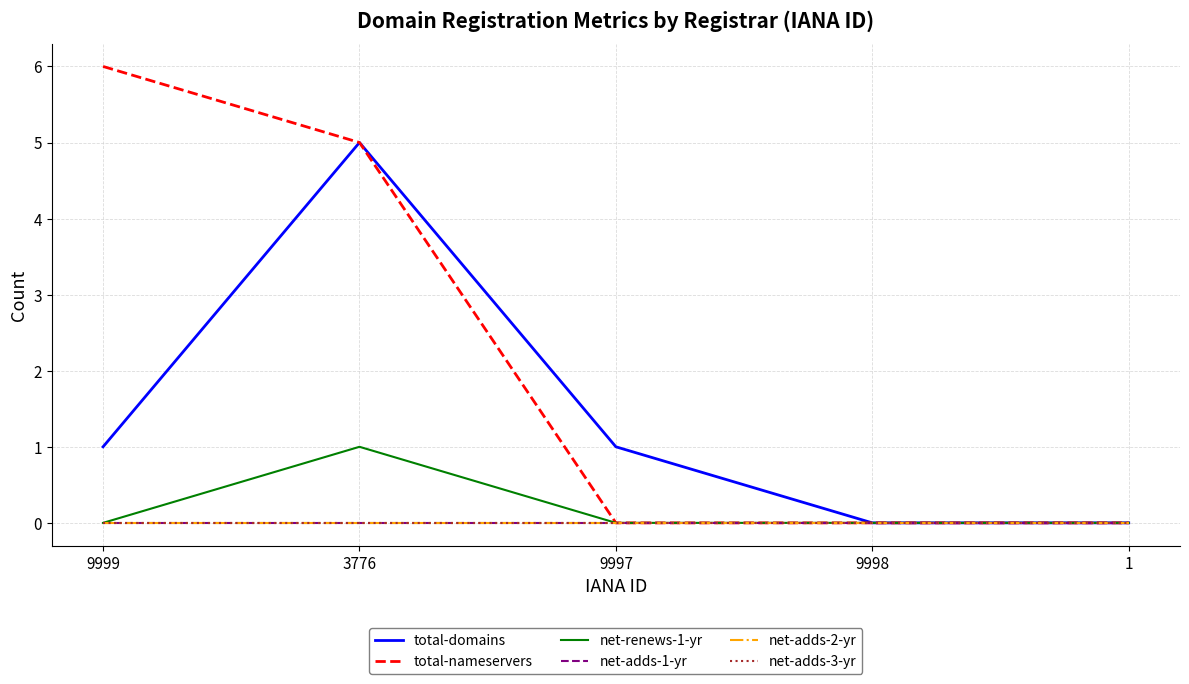

Where is net-renews-1-yr nearest to the value 0?

9999